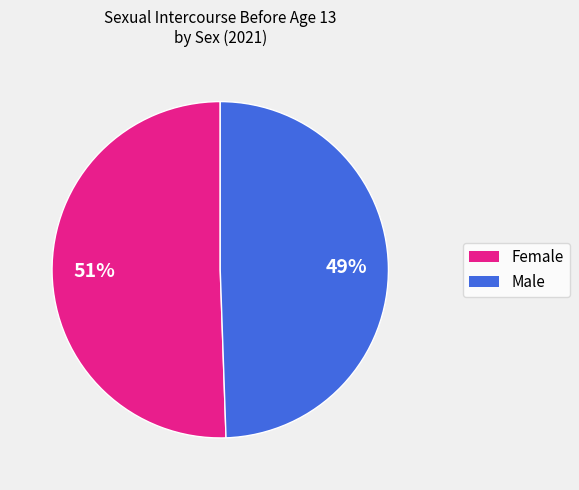

To the nearest percent, what percentage of the pie is Female?

51%